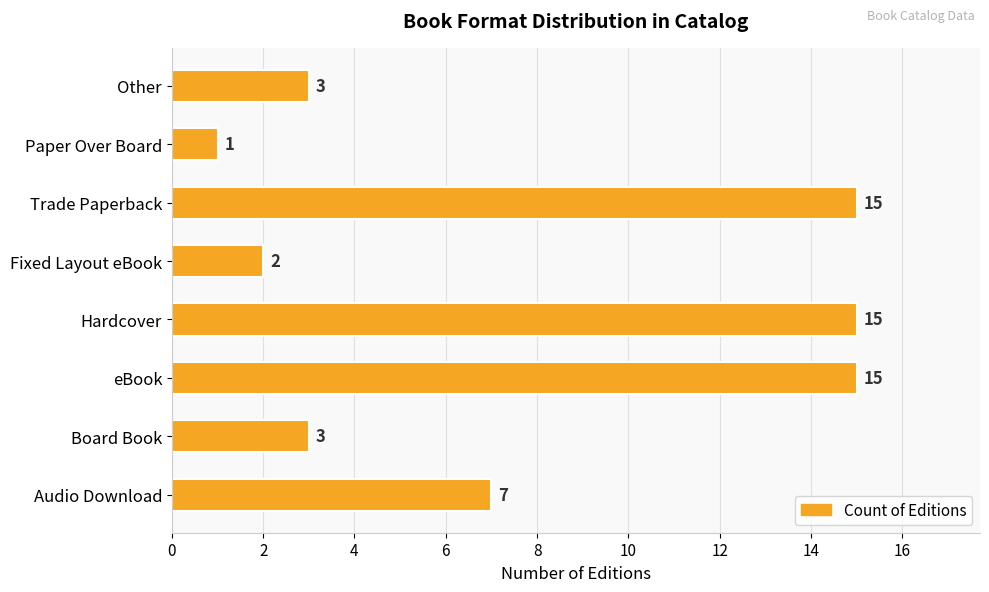

How many values are below 7?

4